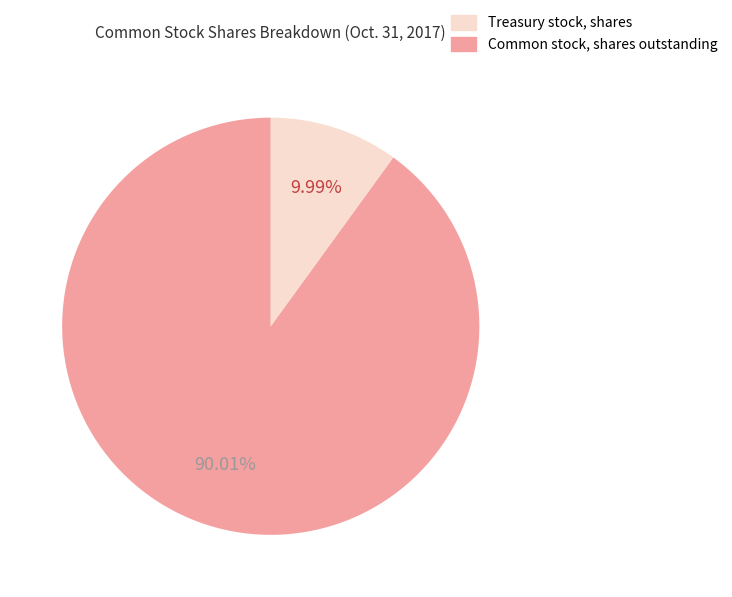

Does any single category account for the majority?

Yes